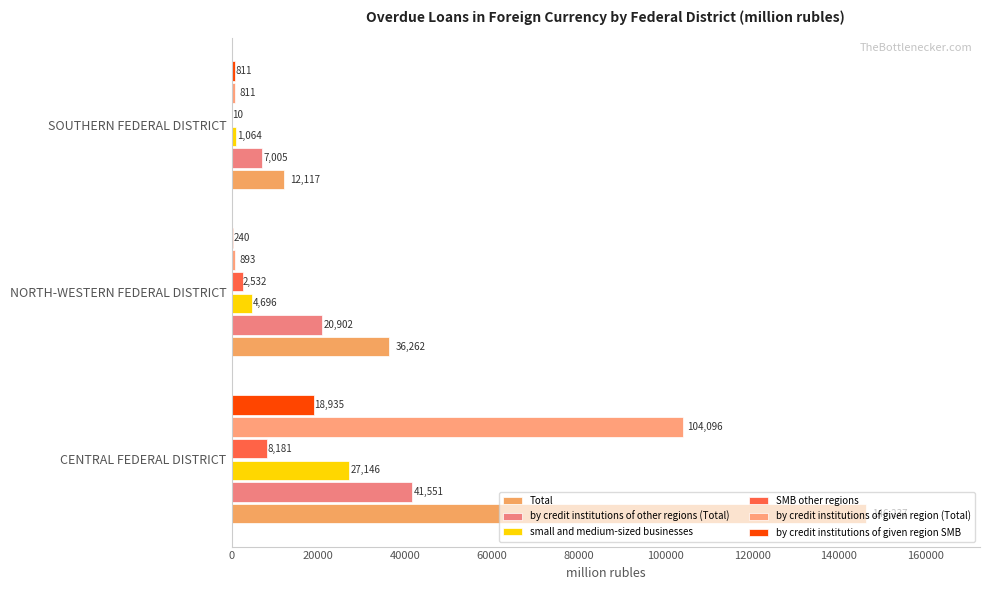

List the series in order of their peak value, highest first.

Total, by credit institutions of given region (Total), by credit institutions of other regions (Total), small and medium-sized businesses, by credit institutions of given region SMB, SMB other regions